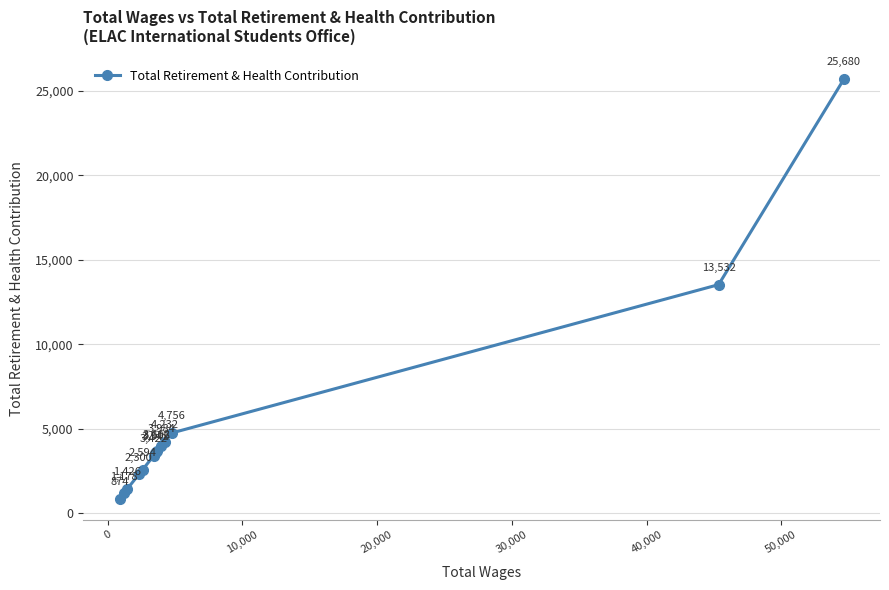

True or false: there are more than 0 points higher than both neighbors.

False